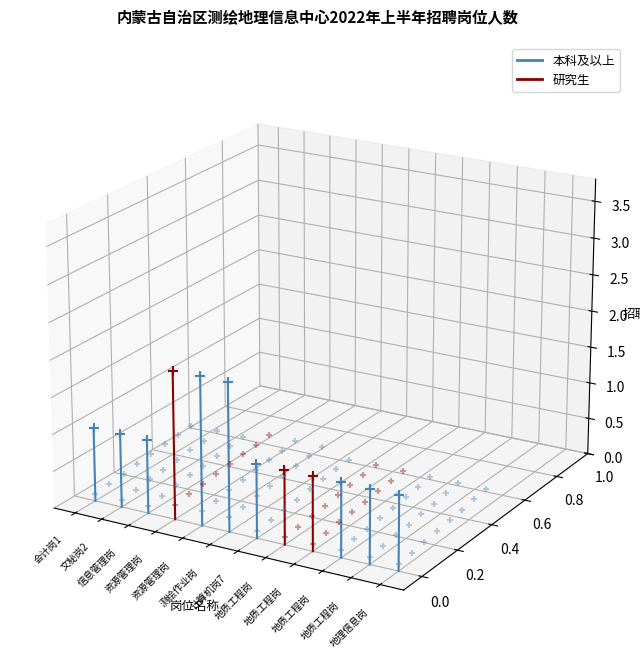

Which series contains the highest Y value?

研究生